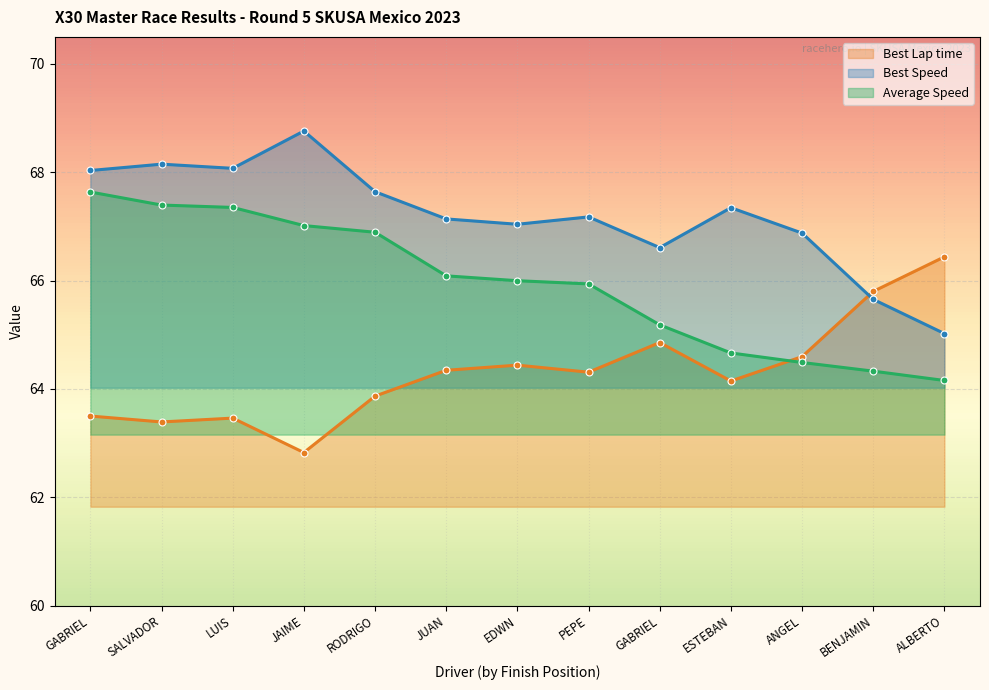

How many lines are shown in the chart?

3